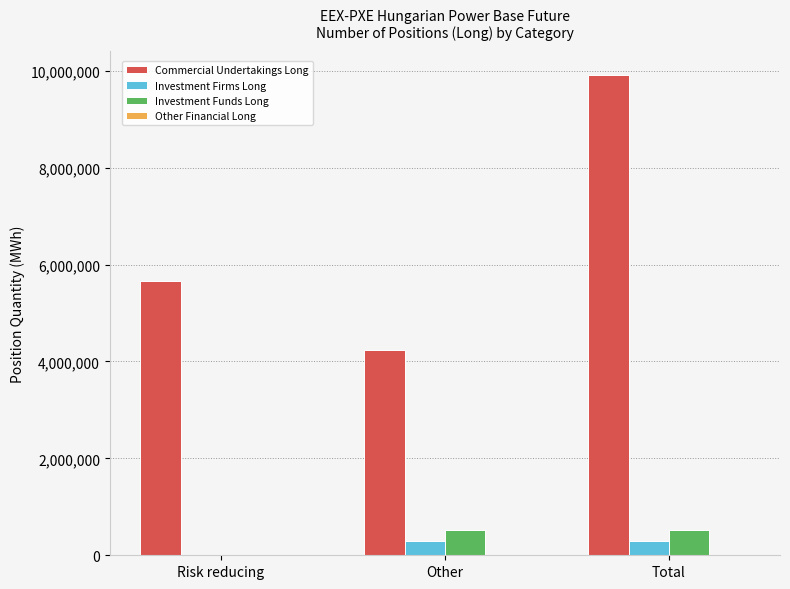

True or false: Commercial Undertakings Long has a value of 4246258 at Other.

True